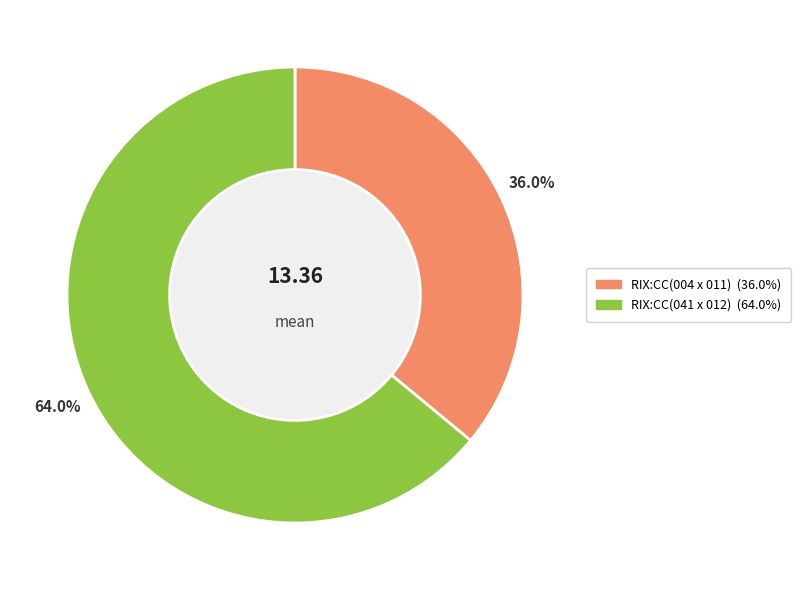

Which has a higher value, RIX:CC(004 x 011) or RIX:CC(041 x 012)?

RIX:CC(041 x 012)